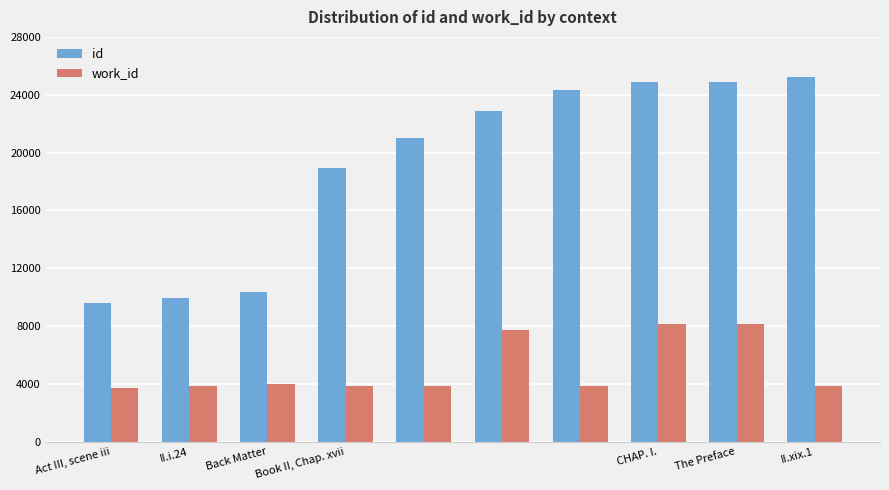

What is the sum of all work_id values?

50985